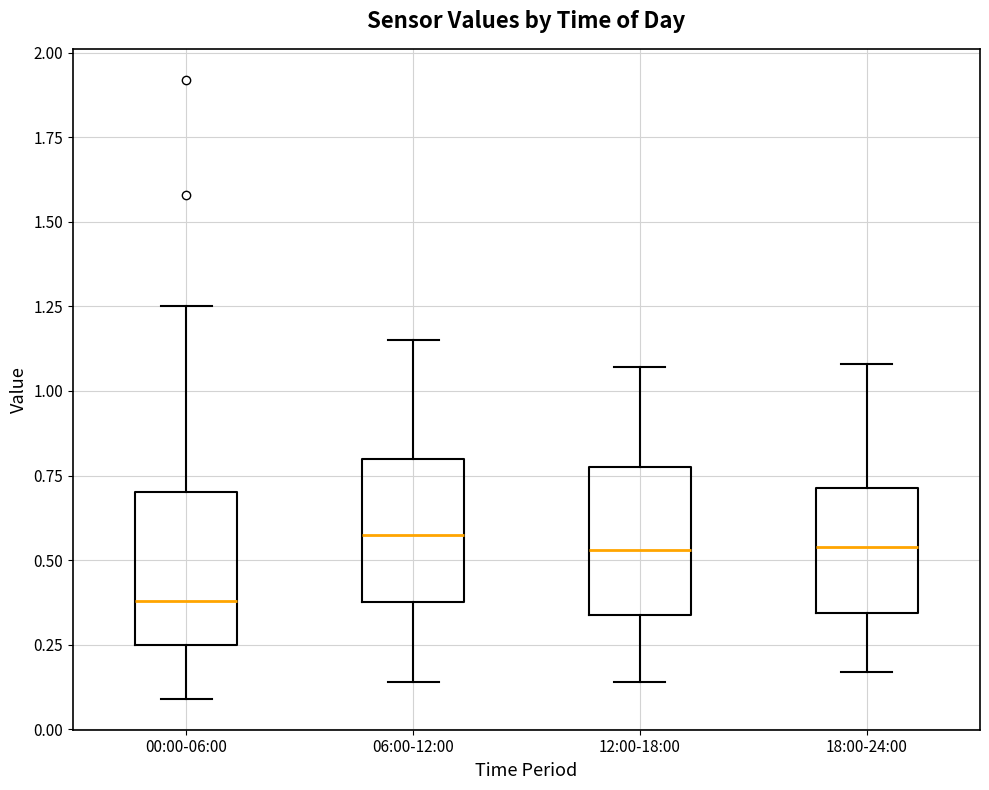

Which box's median line is the lowest?

00:00-06:00